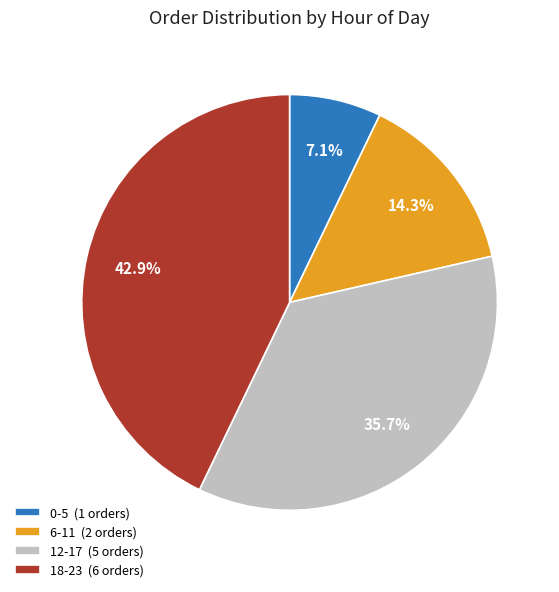

Is there any slice that represents more than half of the pie?

No